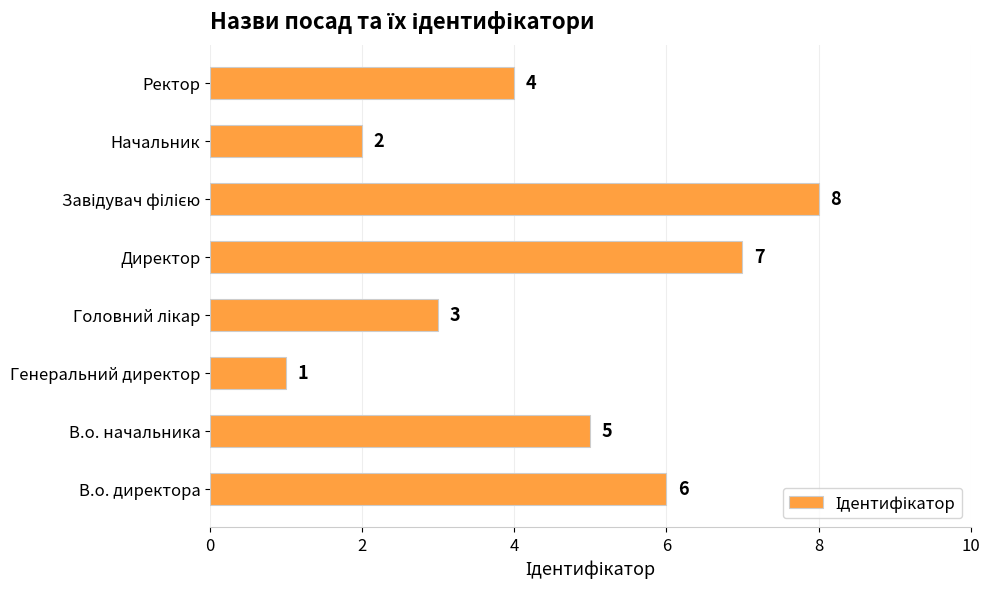

How many values are between 3 and 7?

5